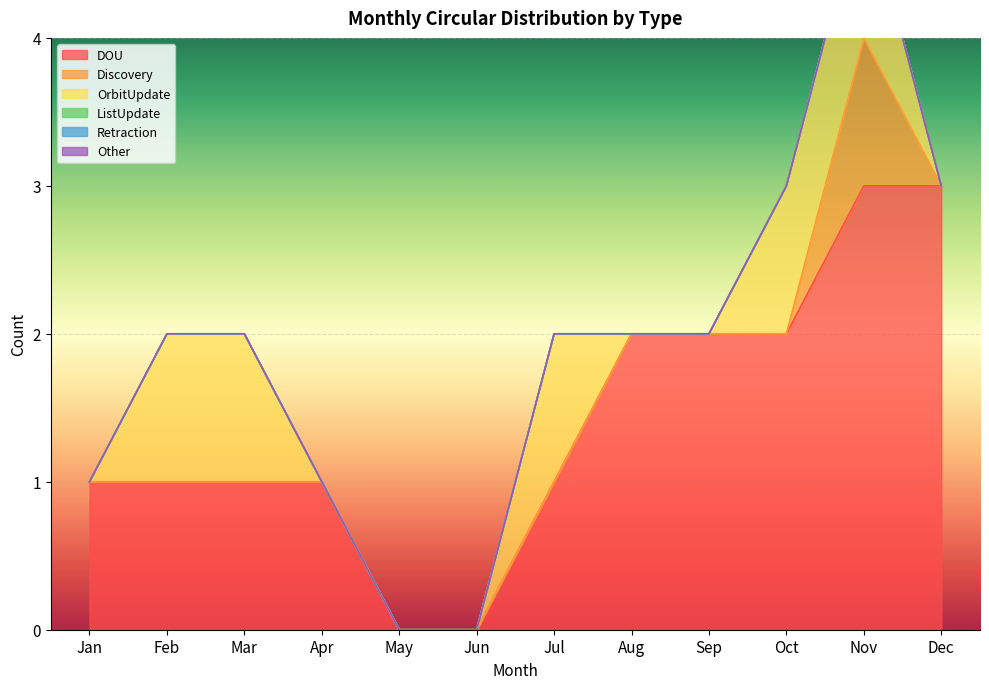

What is the difference between the highest and lowest values at Jul?

1